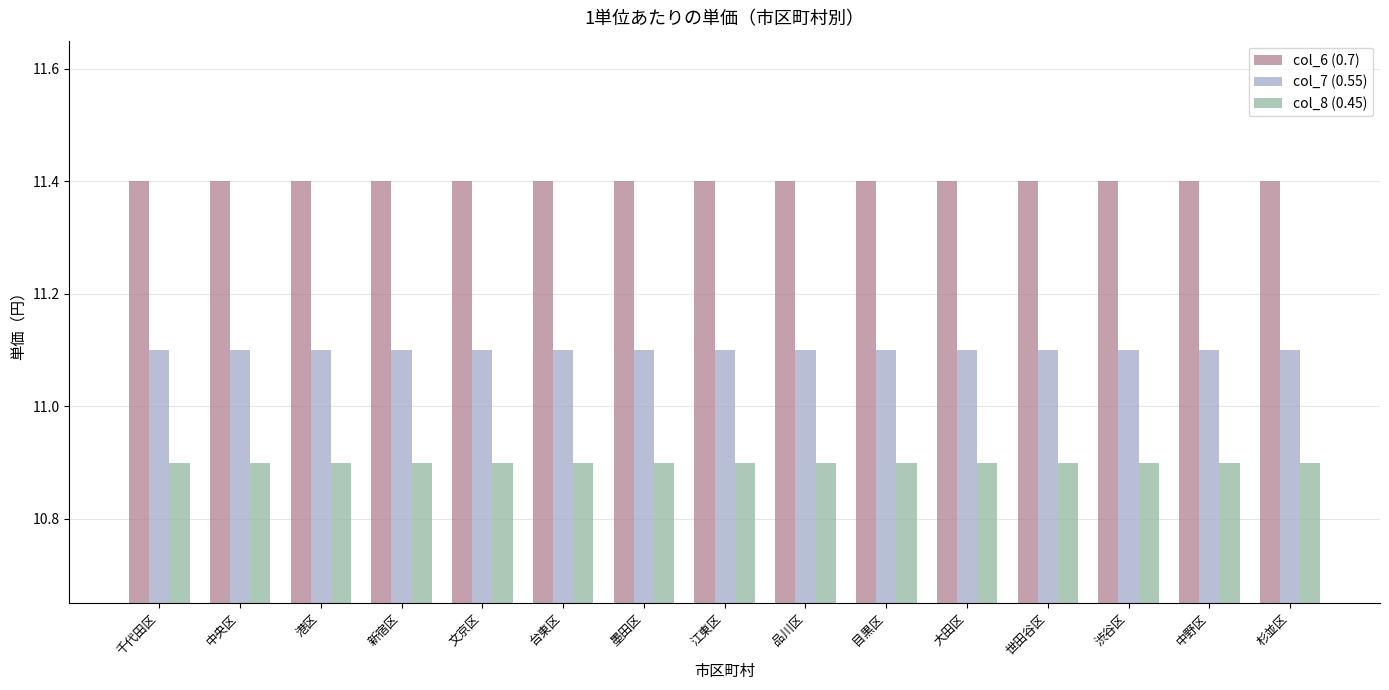

Does the chart contain stacked bars?

No